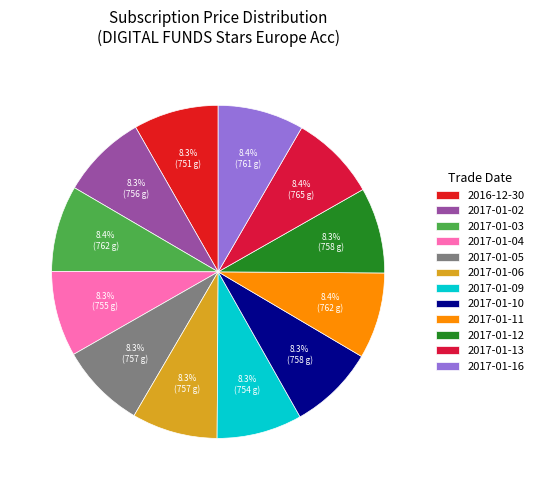

Approximately how many times larger is the value at 2017-01-16 compared to 2017-01-09?

1.0